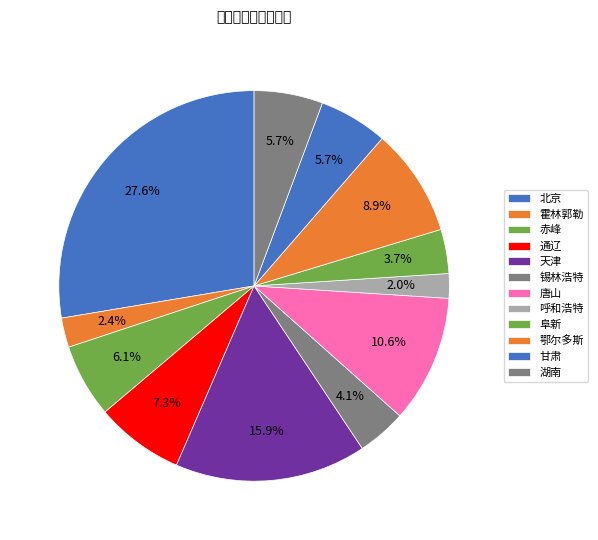

How many slices are in this pie chart?

12